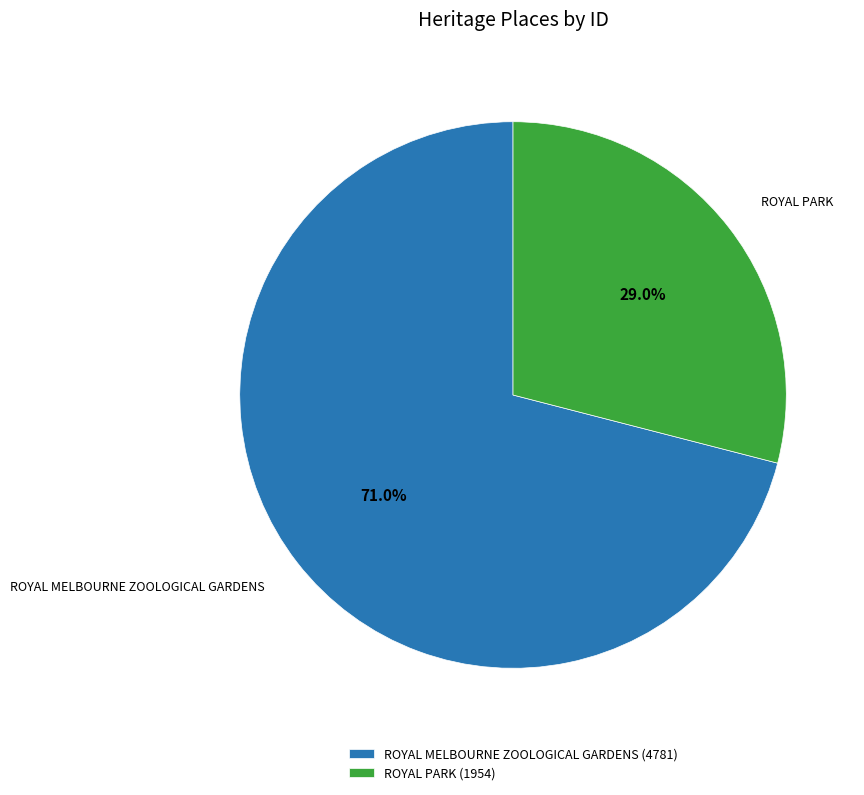

Which category has the smallest portion of the pie?

ROYAL PARK